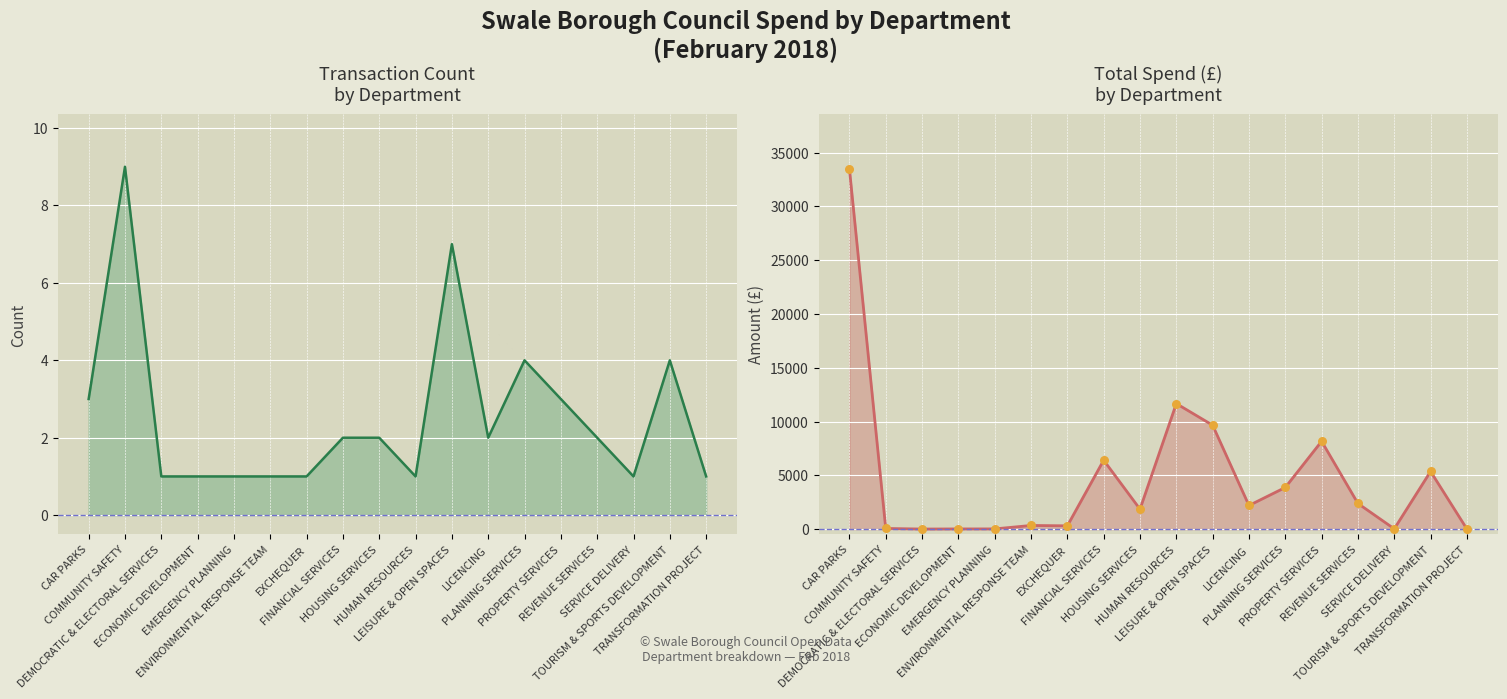

Is the value of Total Spend (£) pts at EXCHEQUER greater than the value of Transaction Count at DEMOCRATIC & ELECTORAL SERVICES?

Yes